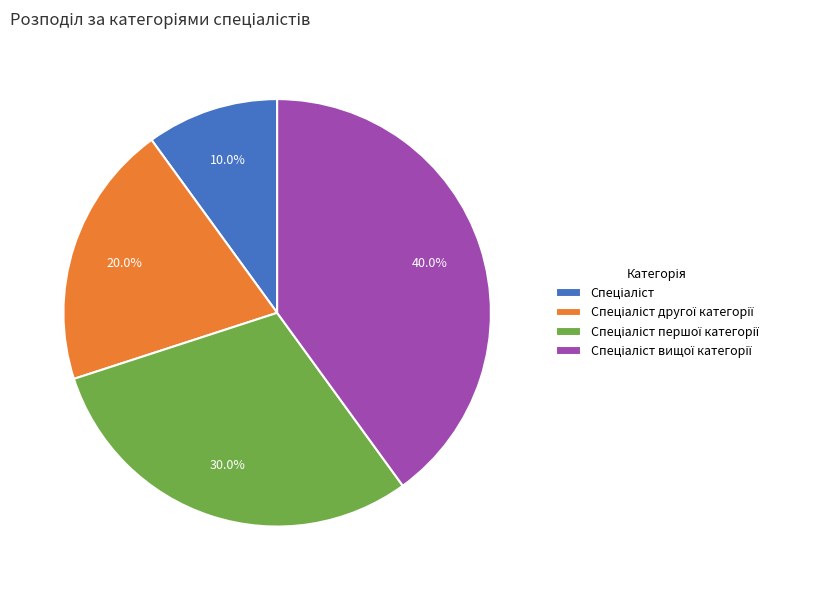

How many segments does this pie chart have?

4